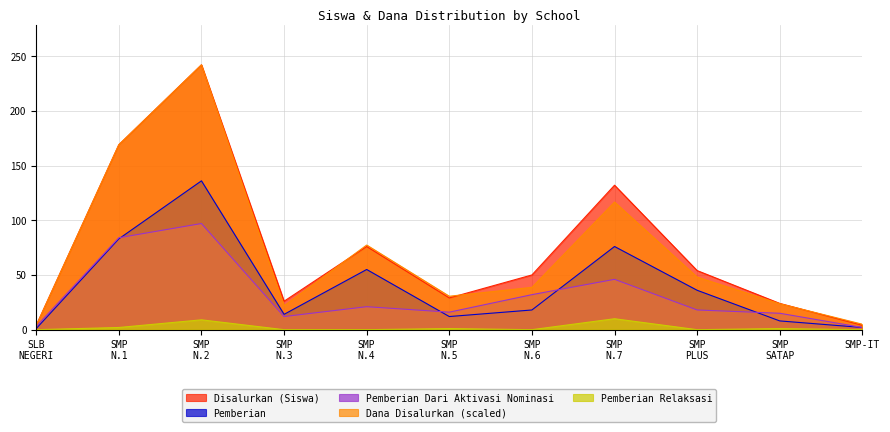

How many lines are shown in the chart?

5